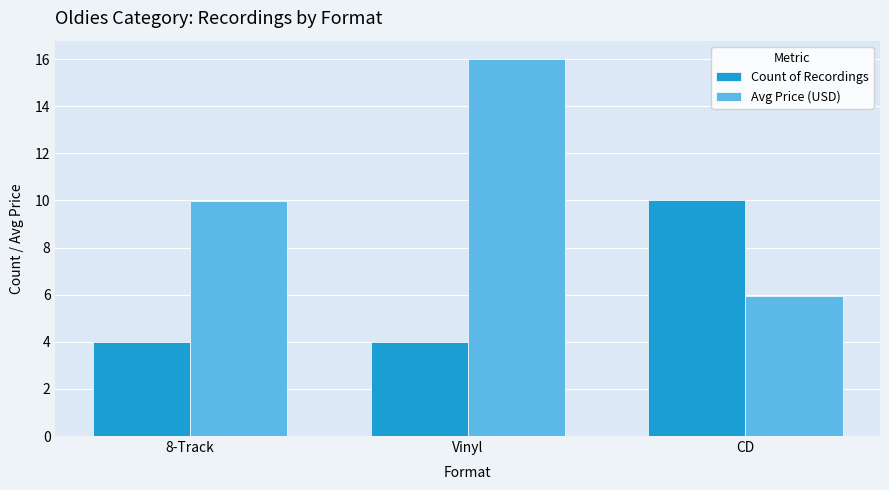

How many bars are there in total?

6